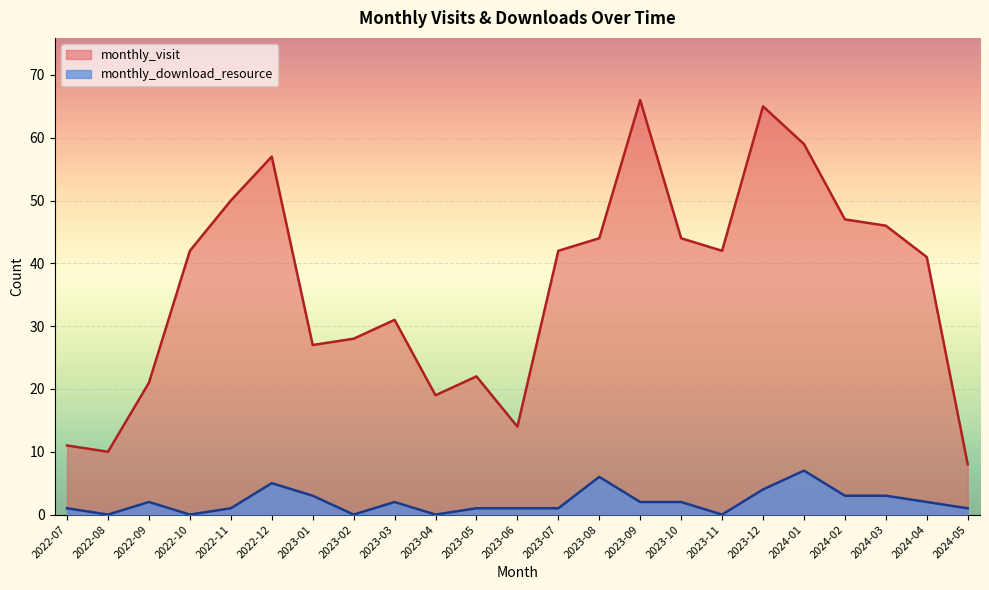

What position from the left is 2023-05?

11